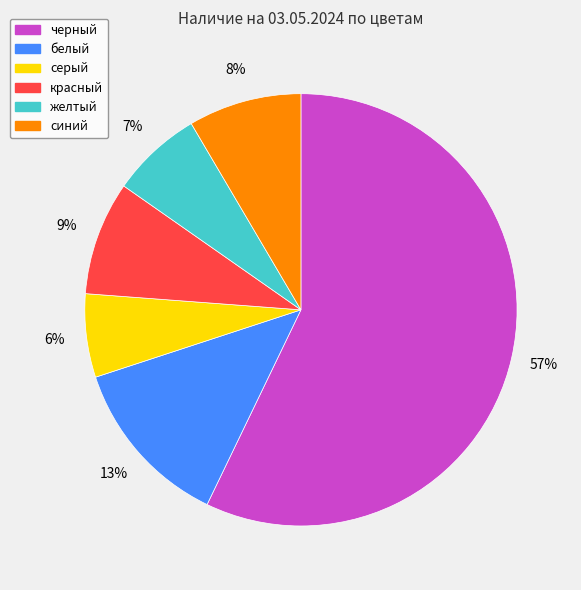

What is the smallest slice in the pie chart?

серый